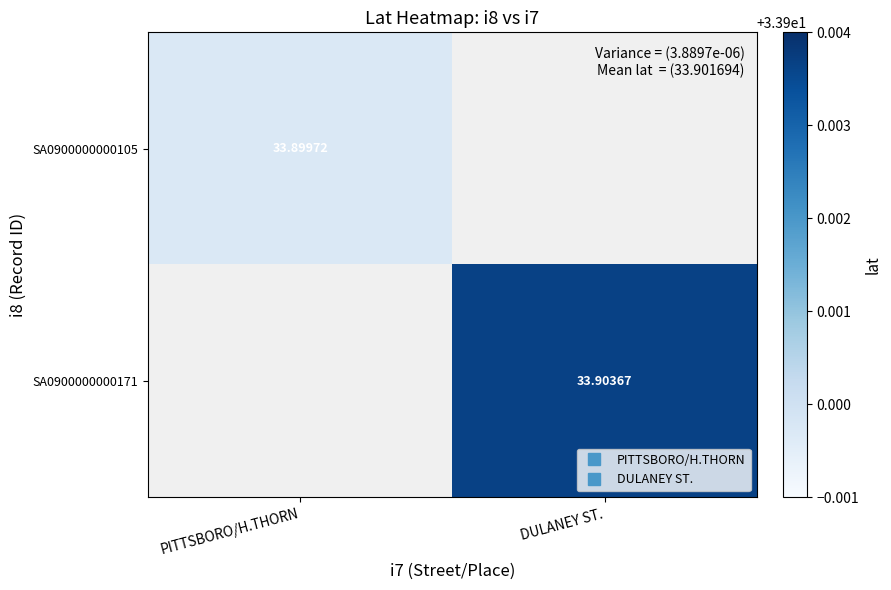

What is the average value of the SA0900000000105 series?

16.9